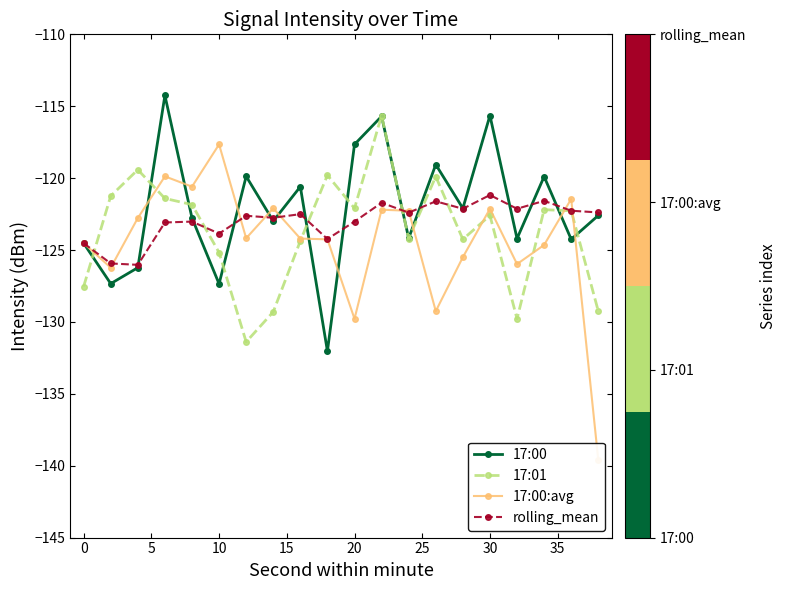

In 17:00, how many points are higher than both neighbors (excluding endpoints)?

7